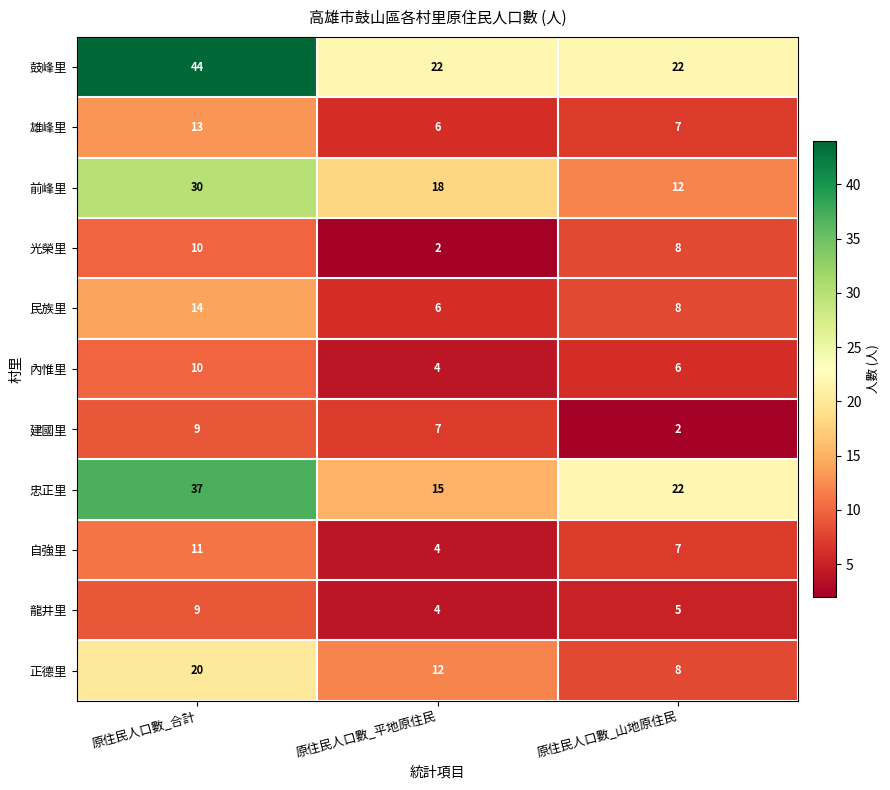

Where does the 忠正里 series first go above 22?

原住民人口數_合計